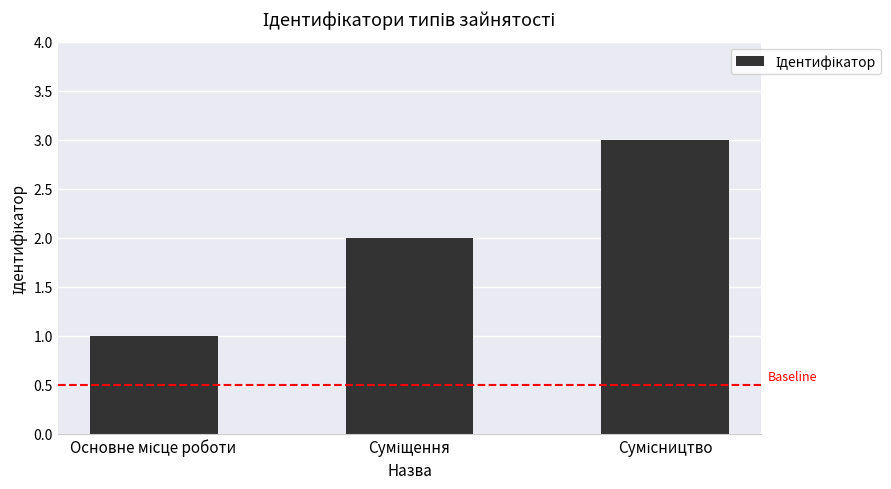

What is the maximum value shown in the chart?

3